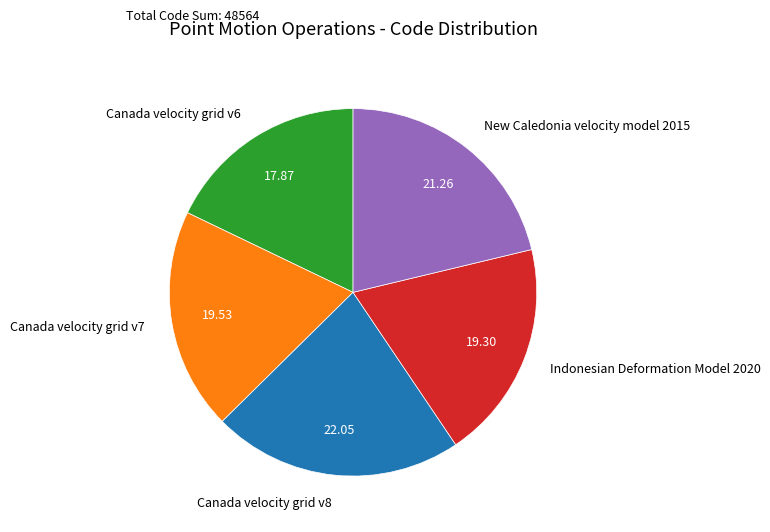

Which category has the biggest portion of the pie?

Canada velocity grid v8